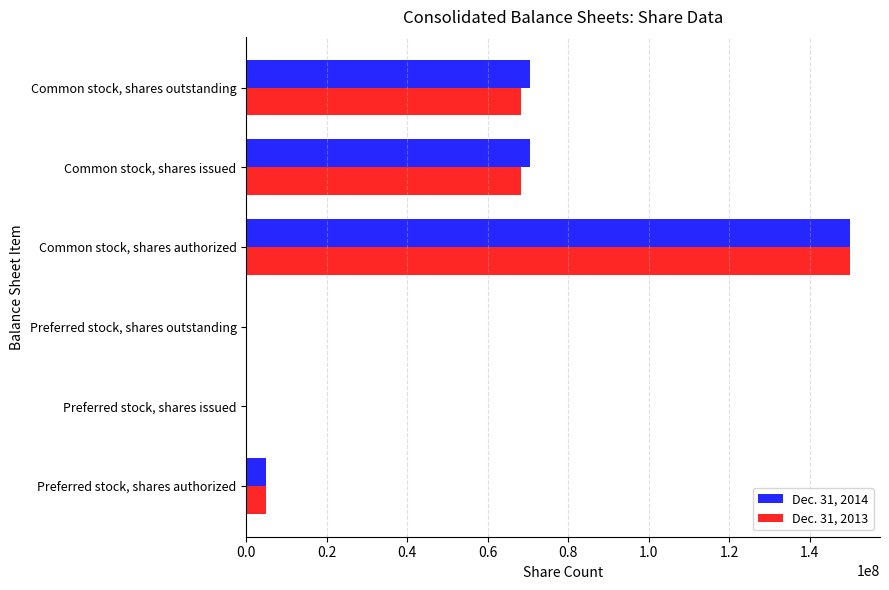

At which label does Dec. 31, 2013 reach its peak?

Common stock, shares authorized